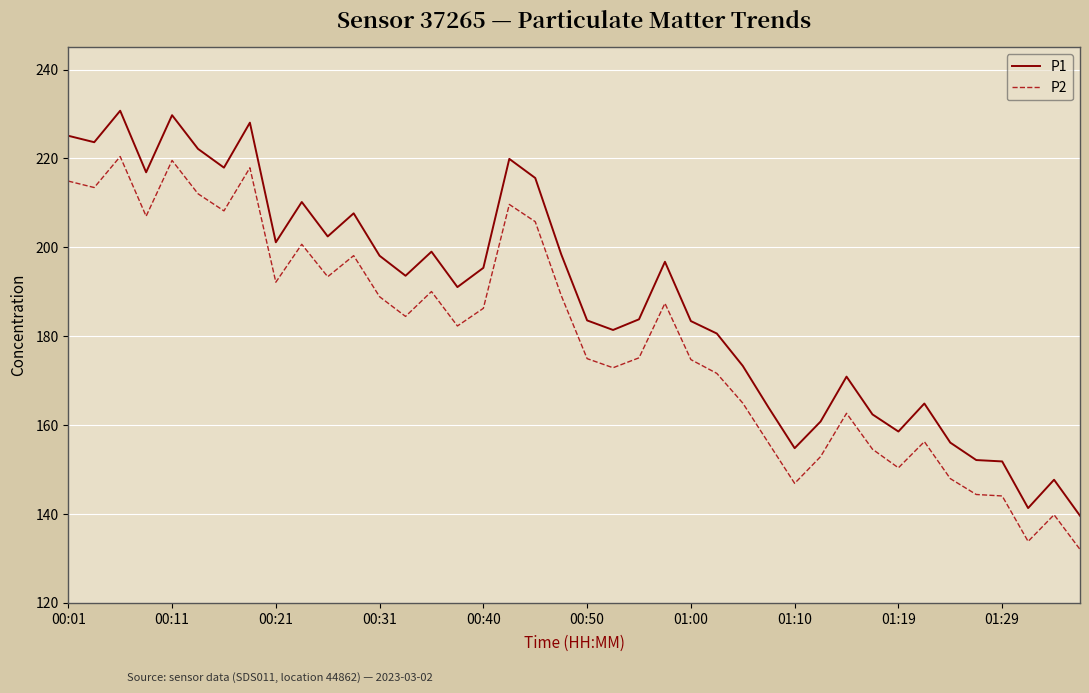

True or false: P2 and P1 intersect in this chart.

False